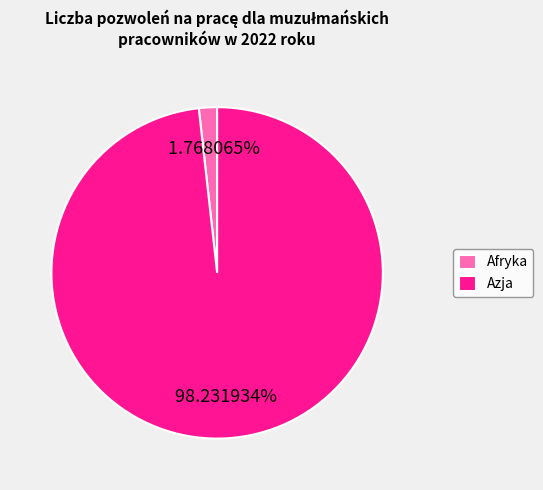

Does any single category account for the majority?

Yes